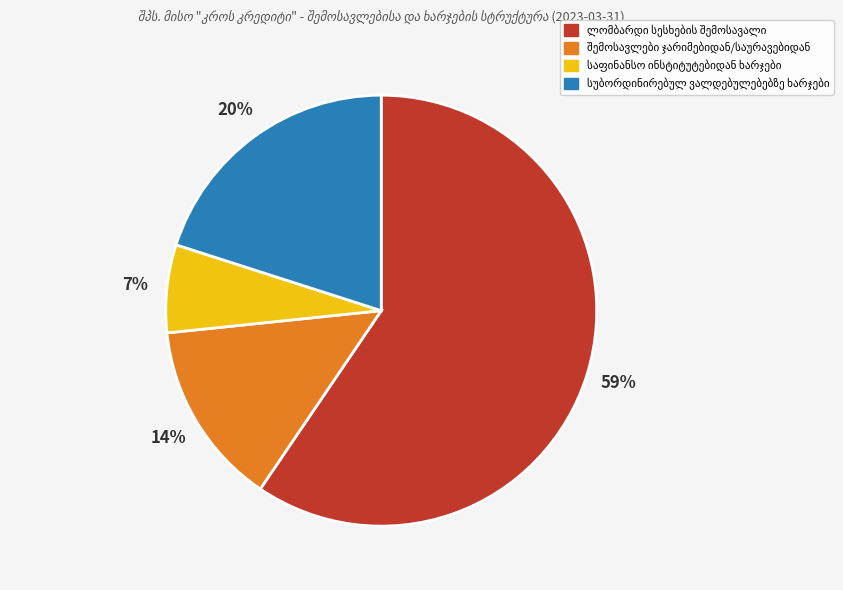

How many slices are in this pie chart?

4